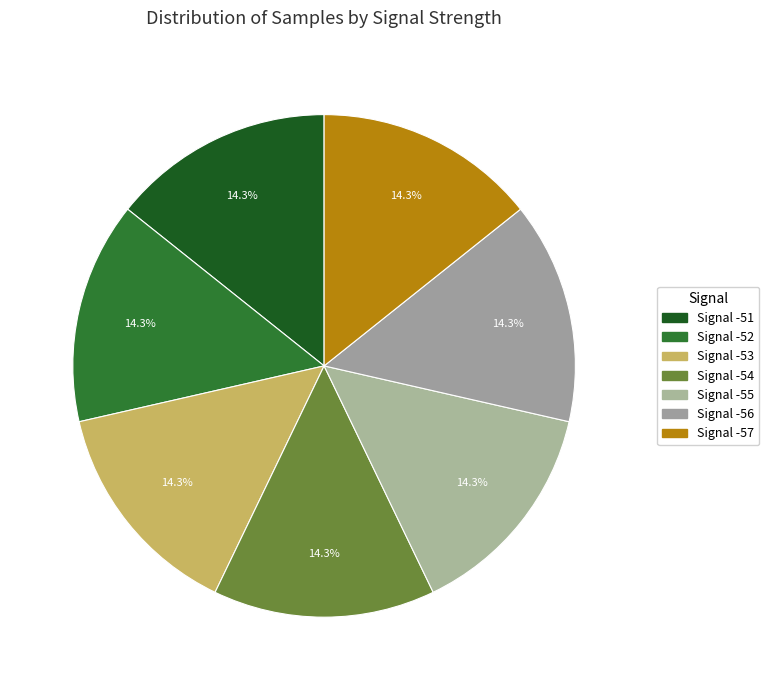

Count the number of slices in the pie.

7